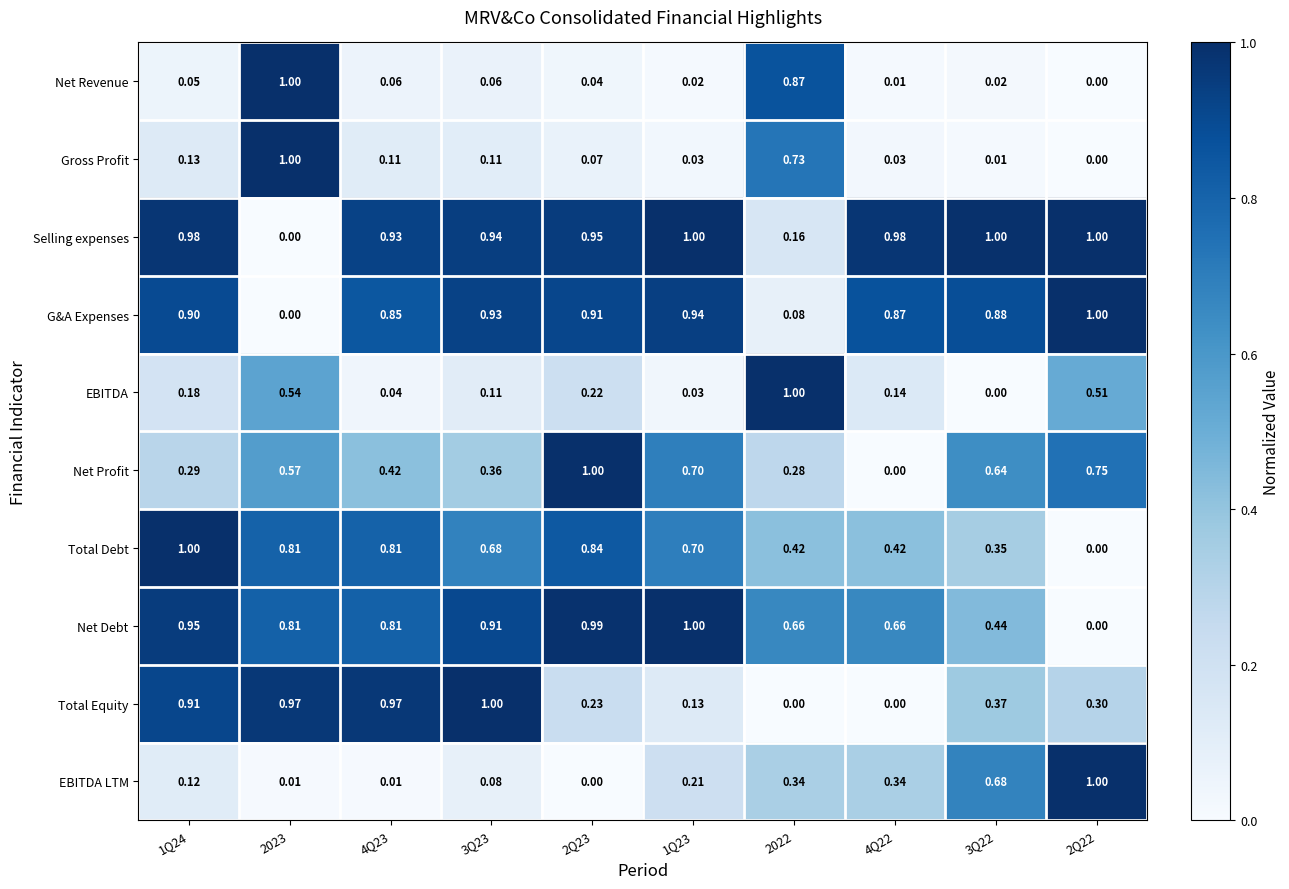

At 2Q23, list the series in order from largest to smallest.

Net Profit, Net Debt, Selling expenses, G&A Expenses, Total Debt, Total Equity, EBITDA, Gross Profit, Net Revenue, EBITDA LTM